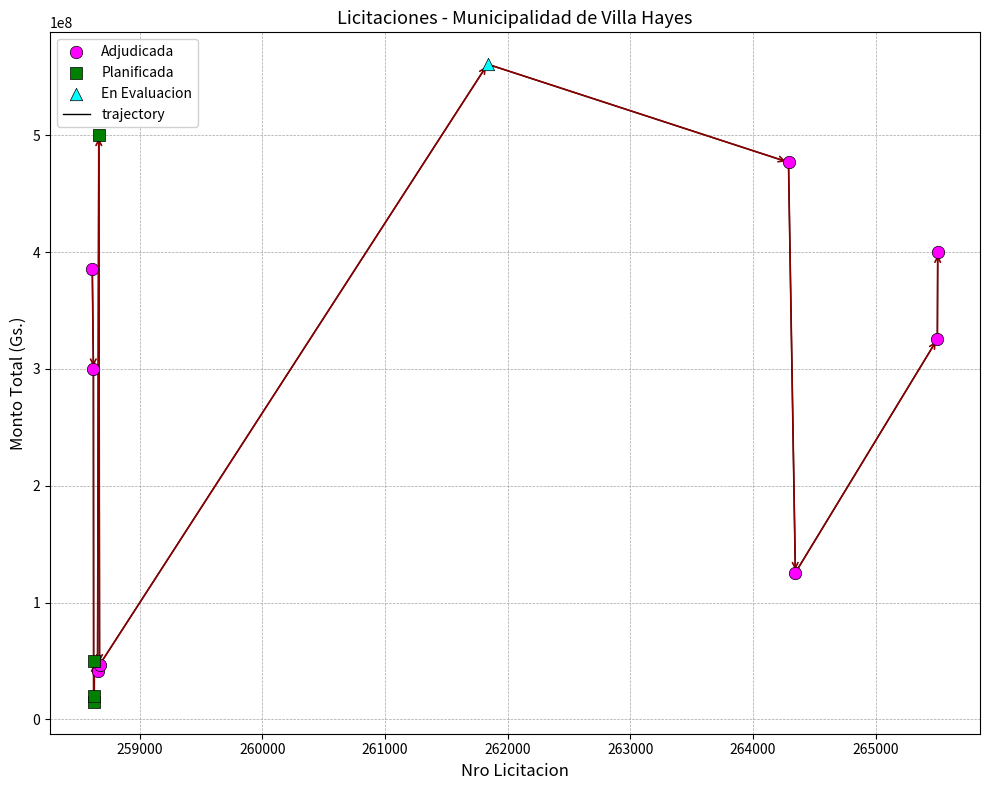

What is the greatest value displayed?

560810252